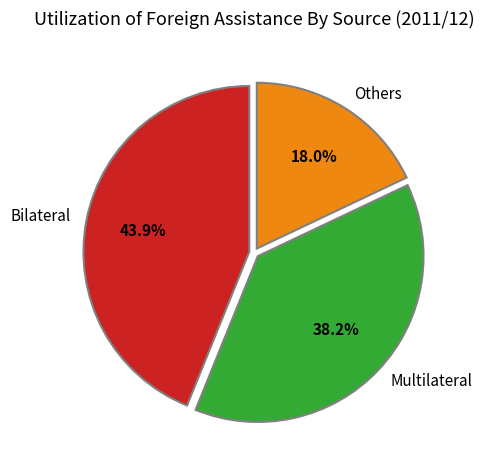

Which category has the smallest portion of the pie?

Others